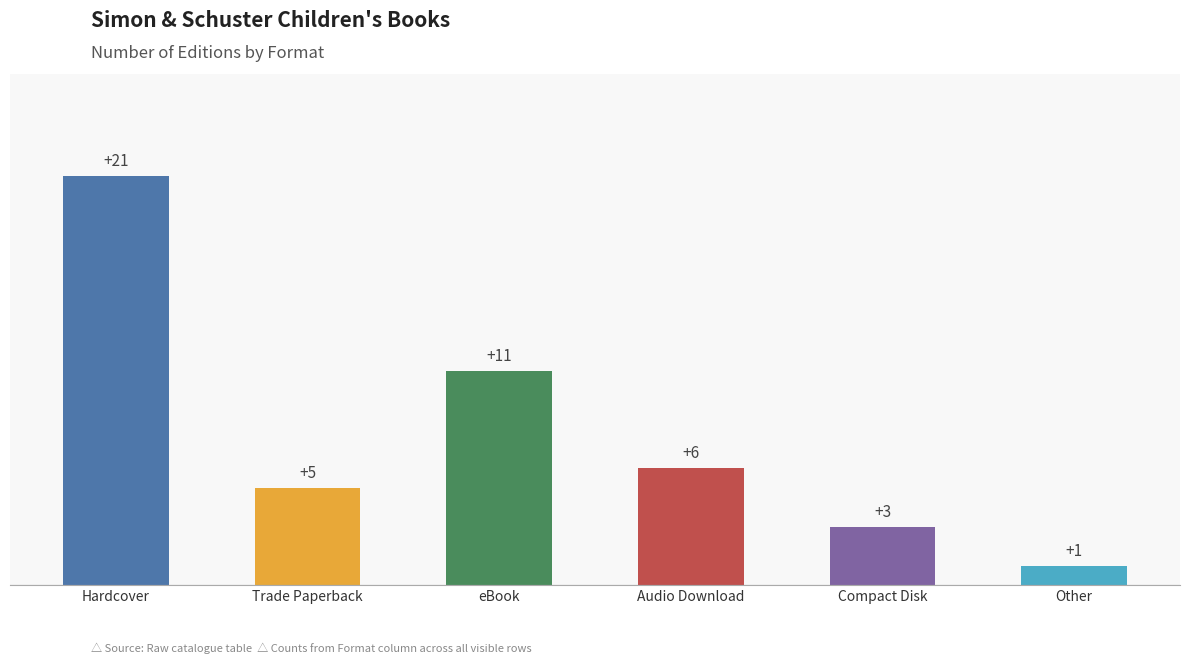

What value does the data have at Compact Disk, to the nearest 5?

5